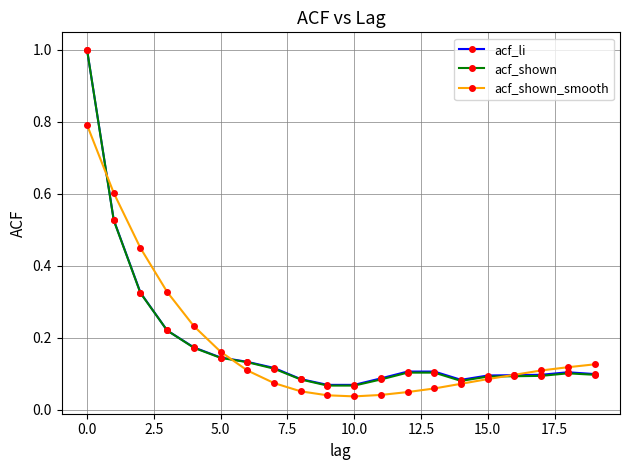

True or false: acf_shown has more than 0 interior local peaks.

True